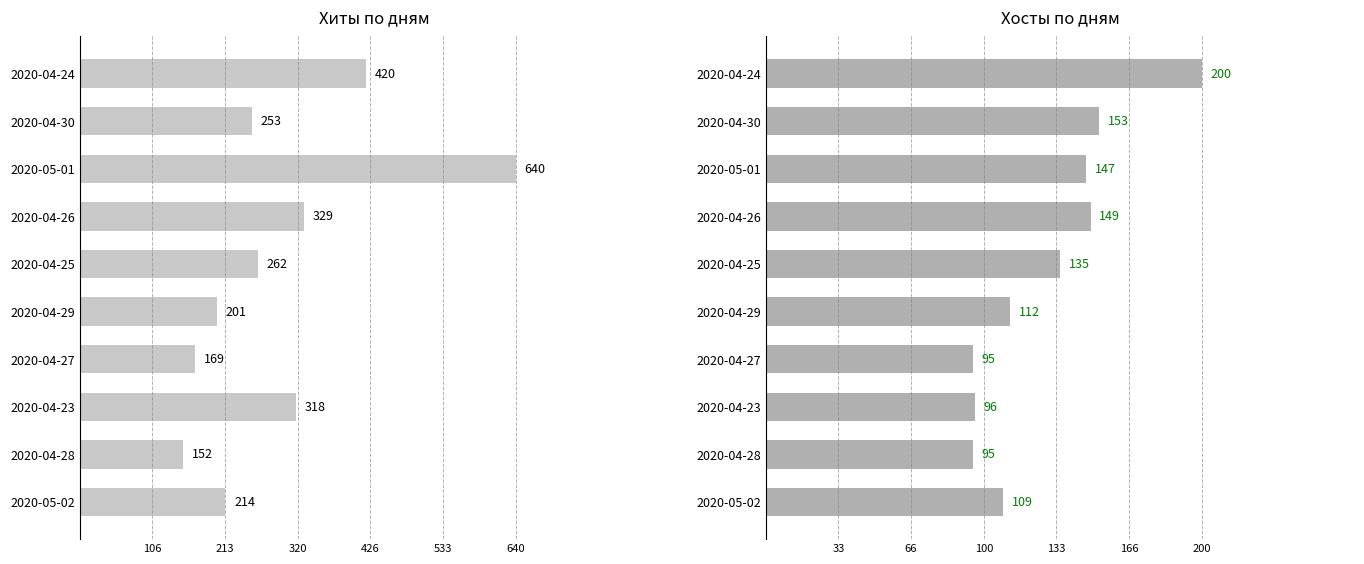

What is the sum of all Хиты values?

2958